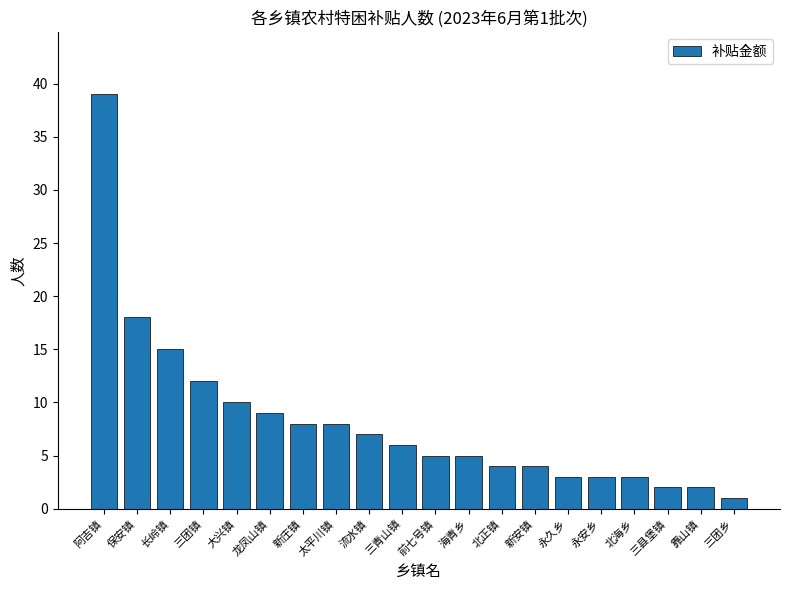

What is the sum of the values at 新庄镇 and 海青乡?

13